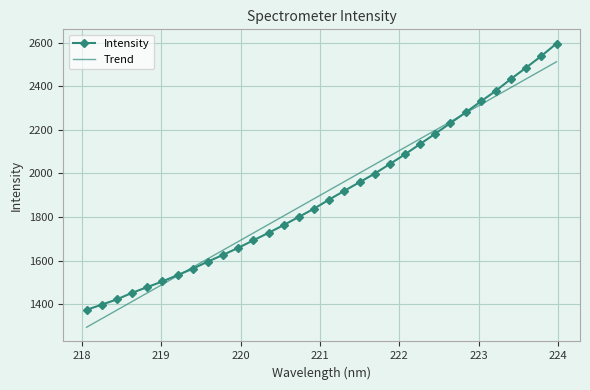

Which series has the largest range (max minus min)?

Intensity